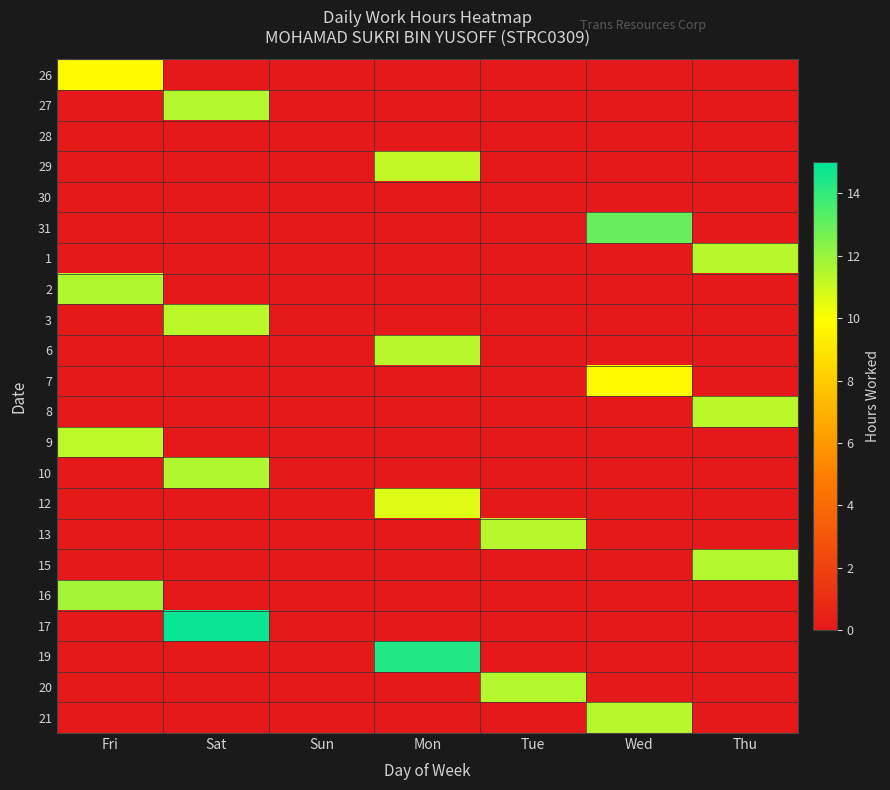

List the series in order of their peak value, lowest first.

28, 30, 7, 26, 12, 29, 9, 8, 3, 1, 21, 6, 13, 20, 27, 15, 10, 2, 16, 31, 19, 17